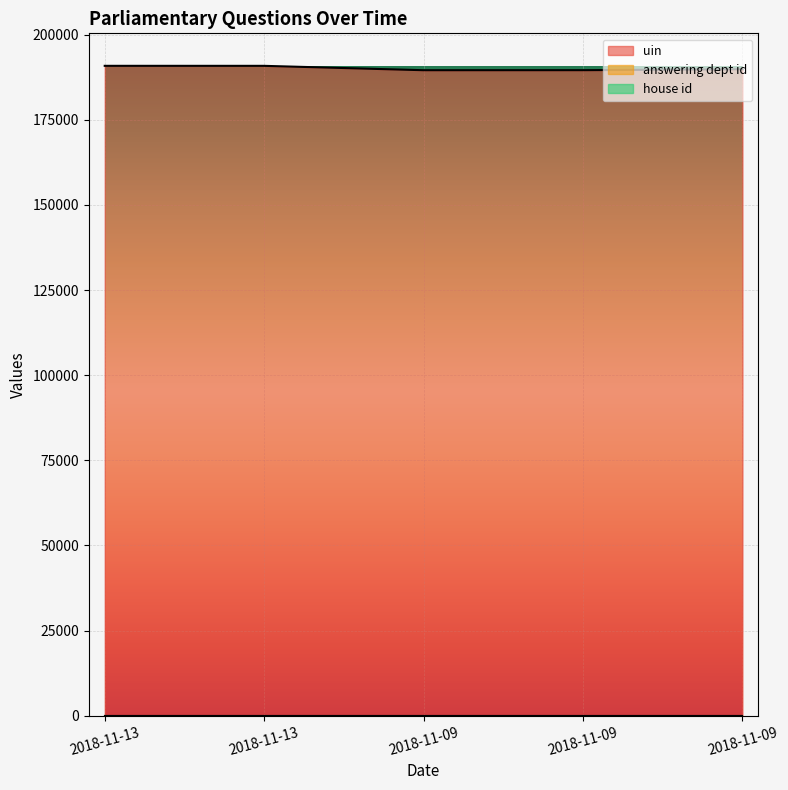

Which series has the widest spread of values?

uin